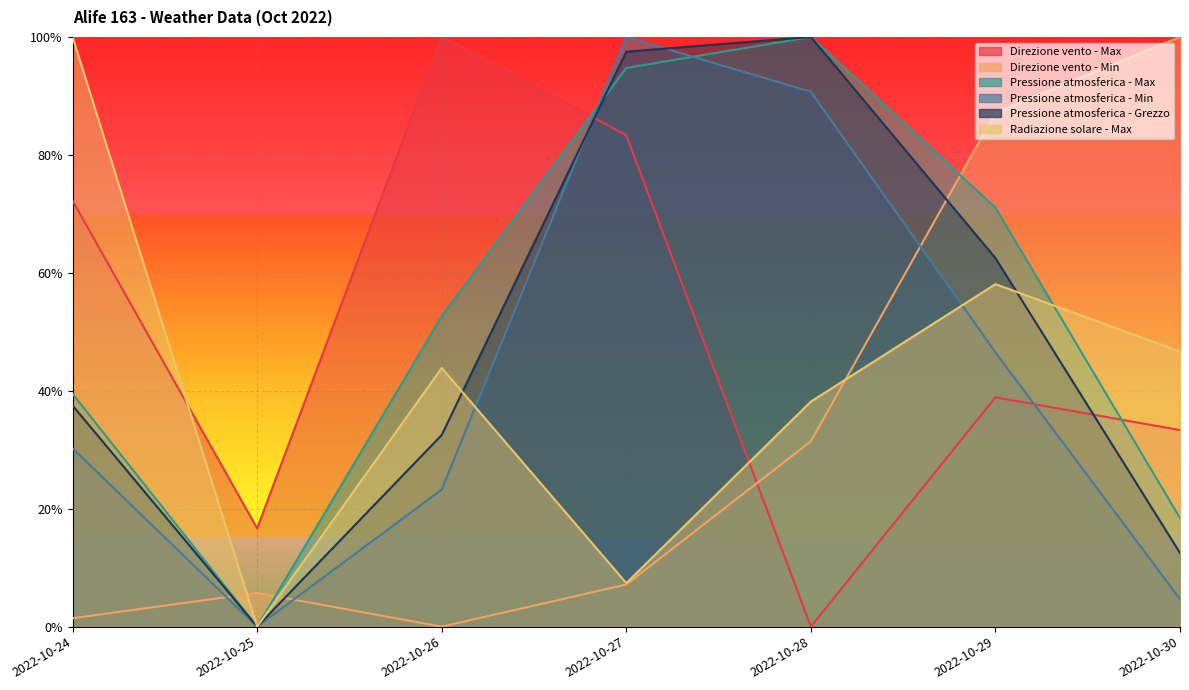

How many lines are shown in the chart?

6